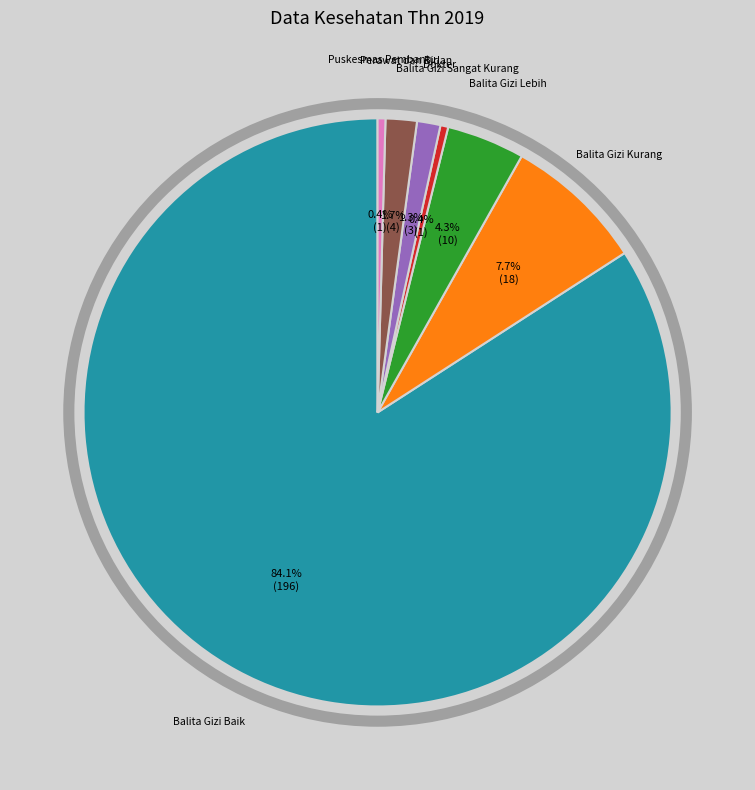

To the nearest percent, what percentage of the pie is Dokter?

1%